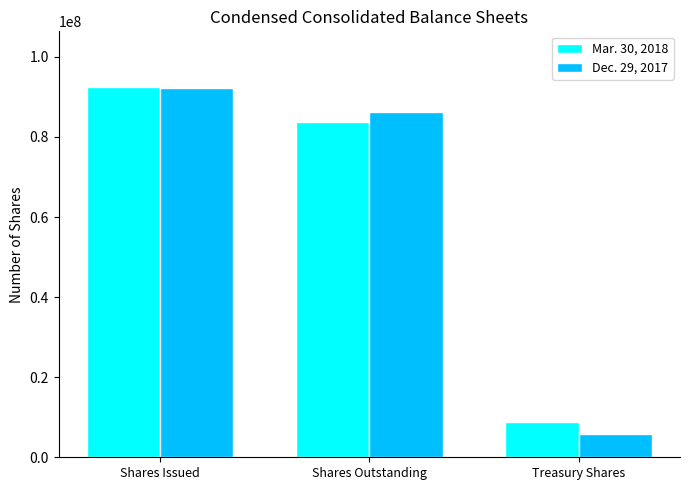

What position from the left is Shares Outstanding?

2